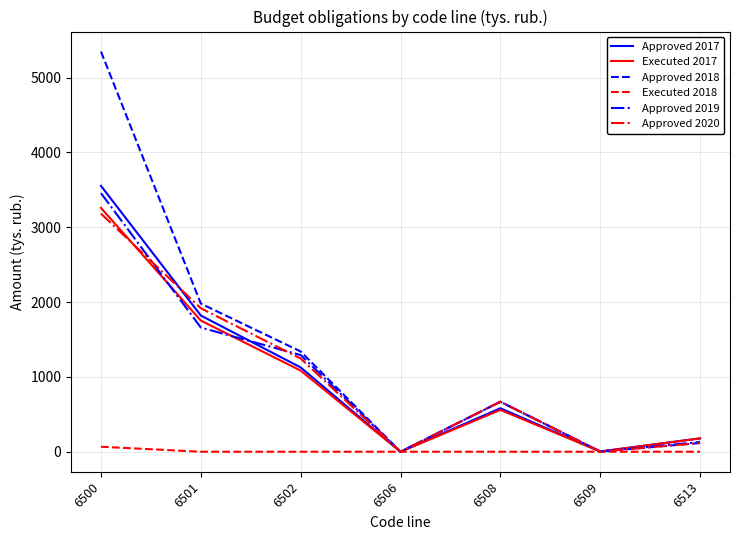

What is the spread (max minus min) of values at 6501?

1980.0